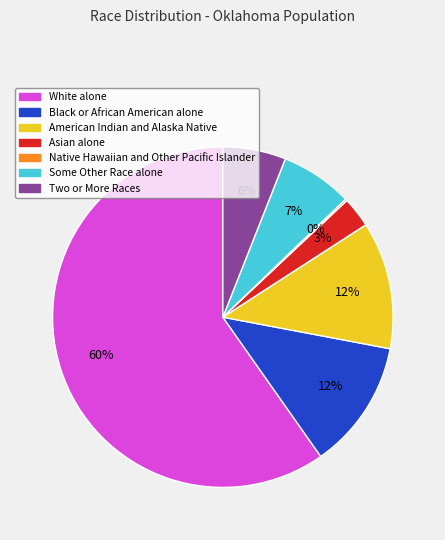

Does White alone represent more than half of the total?

Yes